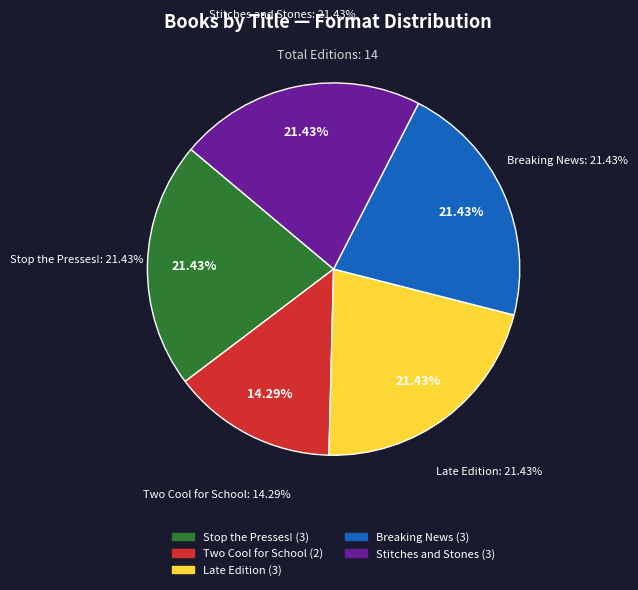

What is the ratio of the value at Stop the Presses! to the value at Late Edition?

1.0